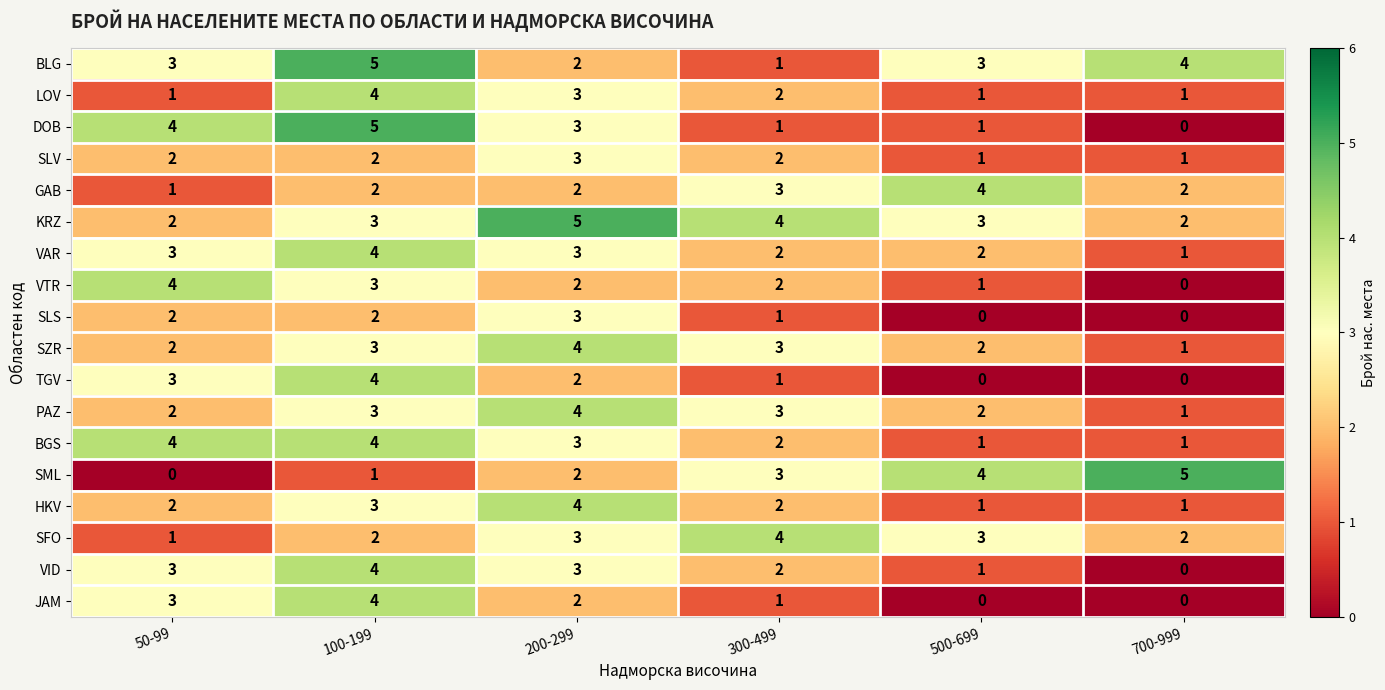

What is the spread (max minus min) of values at 200-299?

3